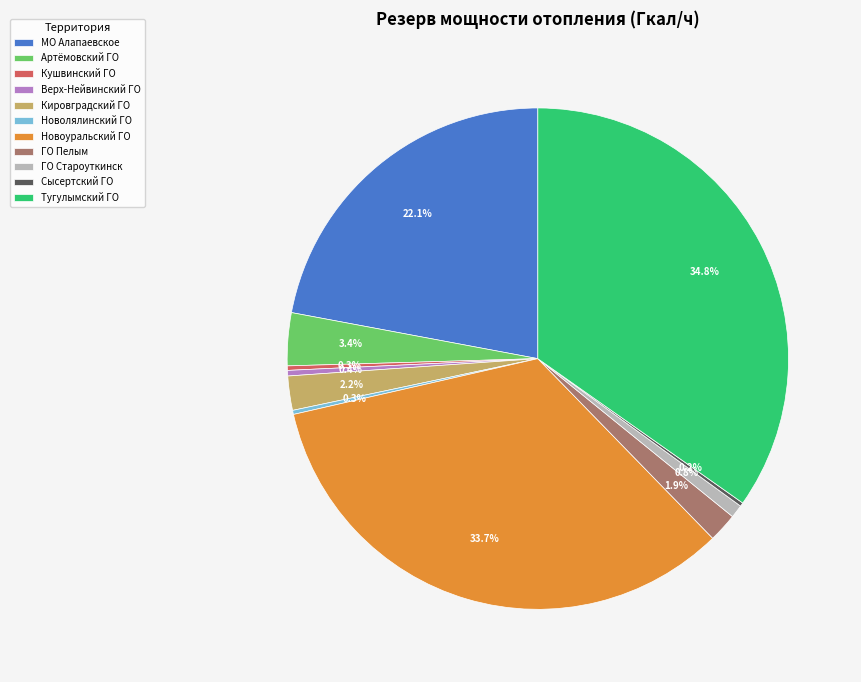

Combined, what portion of the pie is ГО Пелым and Кушвинский ГО?

2.2%